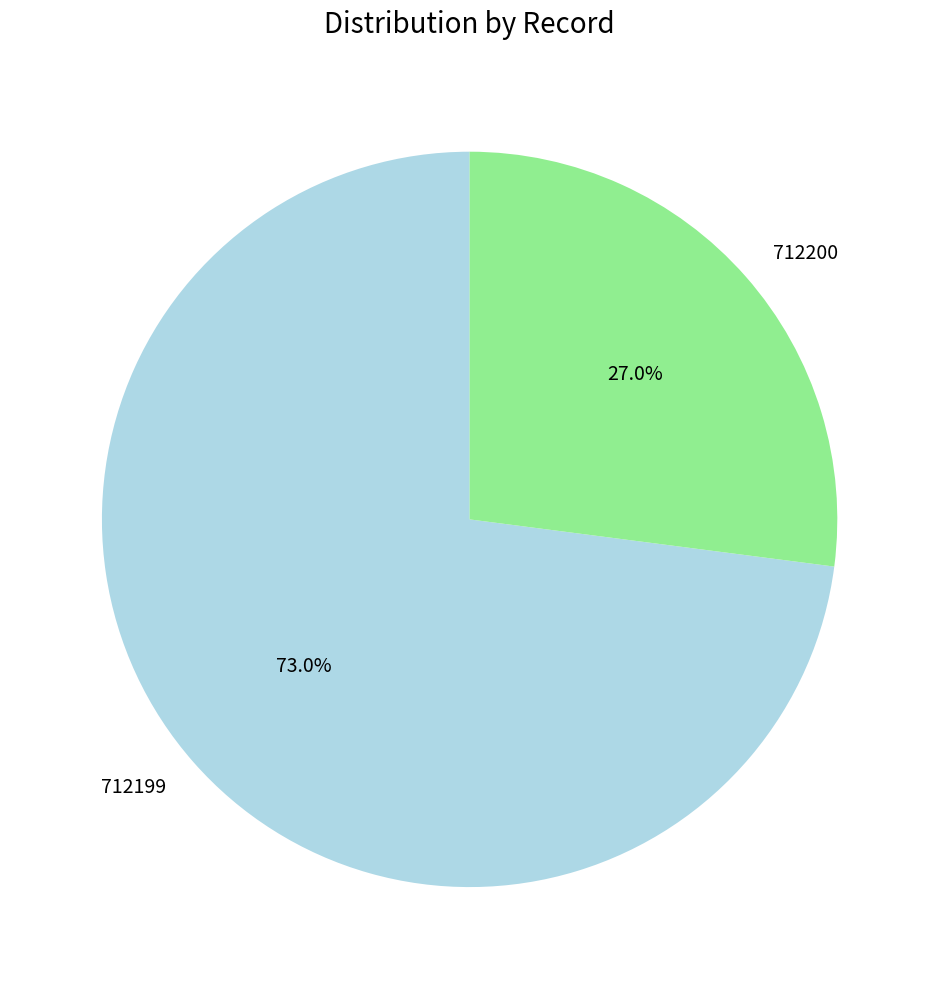

Do 712200 and 712199 together represent more than half of the pie?

Yes